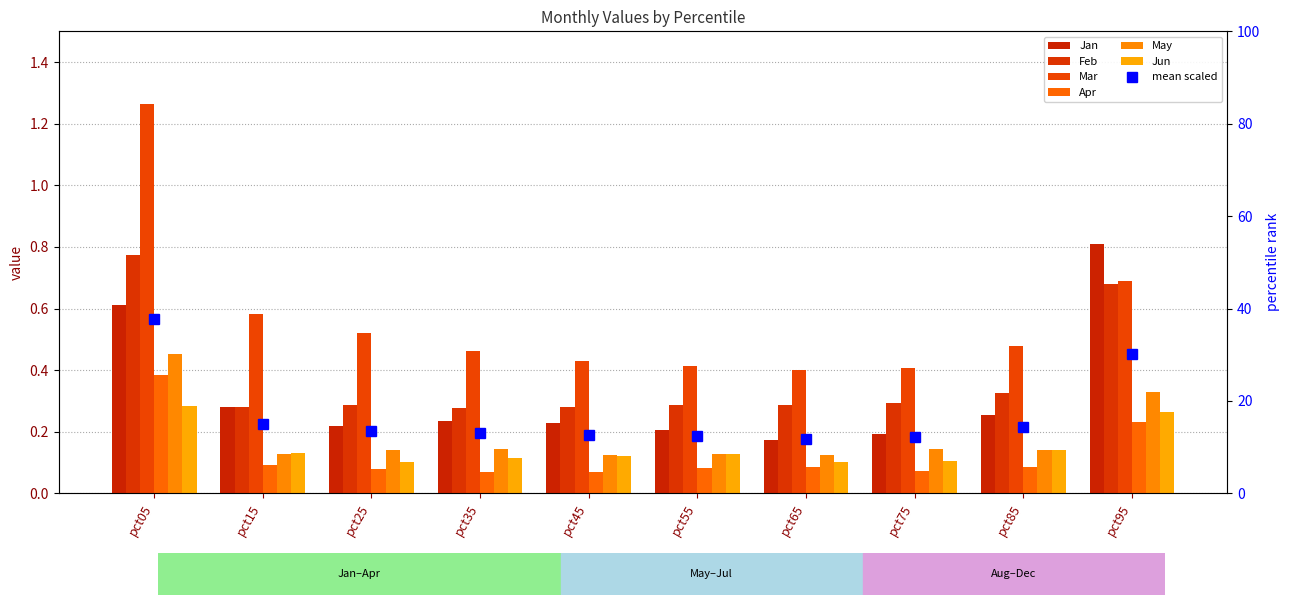

What is the value of the May bar at the 3rd from the left?

0.1